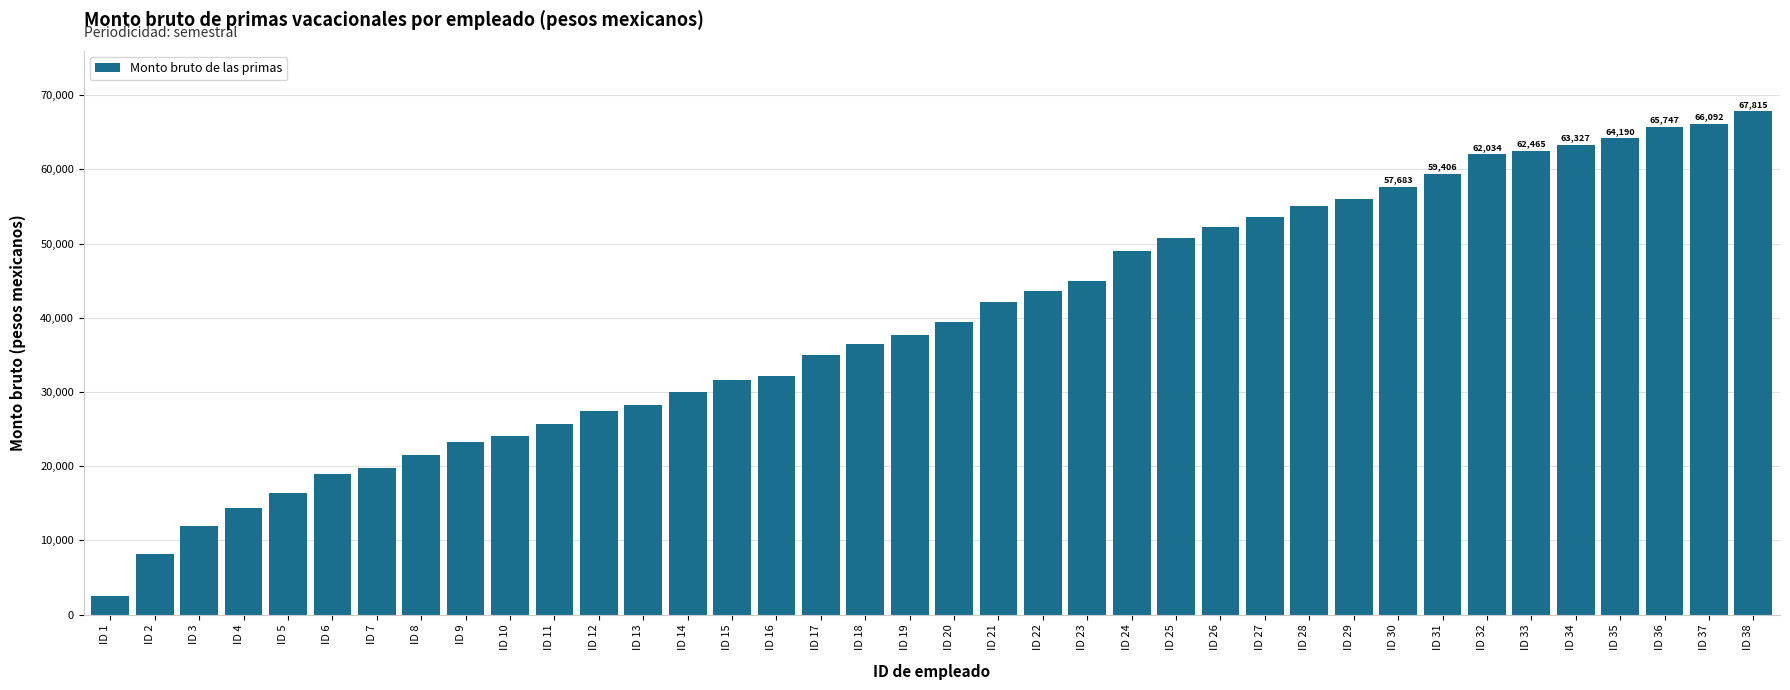

Which label corresponds to the smallest value in the chart?

ID 1